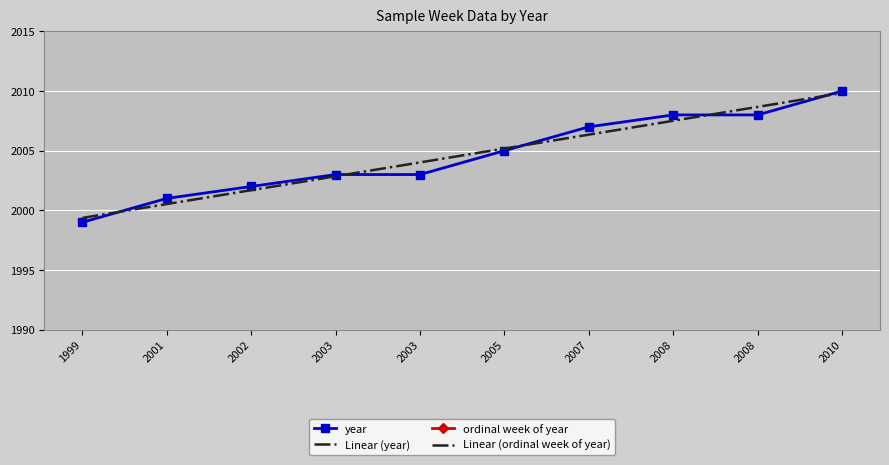

Reading left to right, transcribe all the data shown in this chart.

year: 1999.0	2001.0	2002.0	2003.0	2003.0	2005.0	2007.0	2008.0	2008.0	2010.0
Linear (year): 1999.4	2000.5	2001.7	2002.9	2004.0	2005.2	2006.3	2007.5	2008.7	2009.8
ordinal week of year: 3795.0	3795.0	3995.0	3895.0	3995.0	3795.0	3795.0	3795.0	3895.0	3995.0
Linear (ordinal week of year): 3847.7	3853.8	3859.8	3865.9	3872.0	3878.0	3884.1	3890.2	3896.2	3902.3